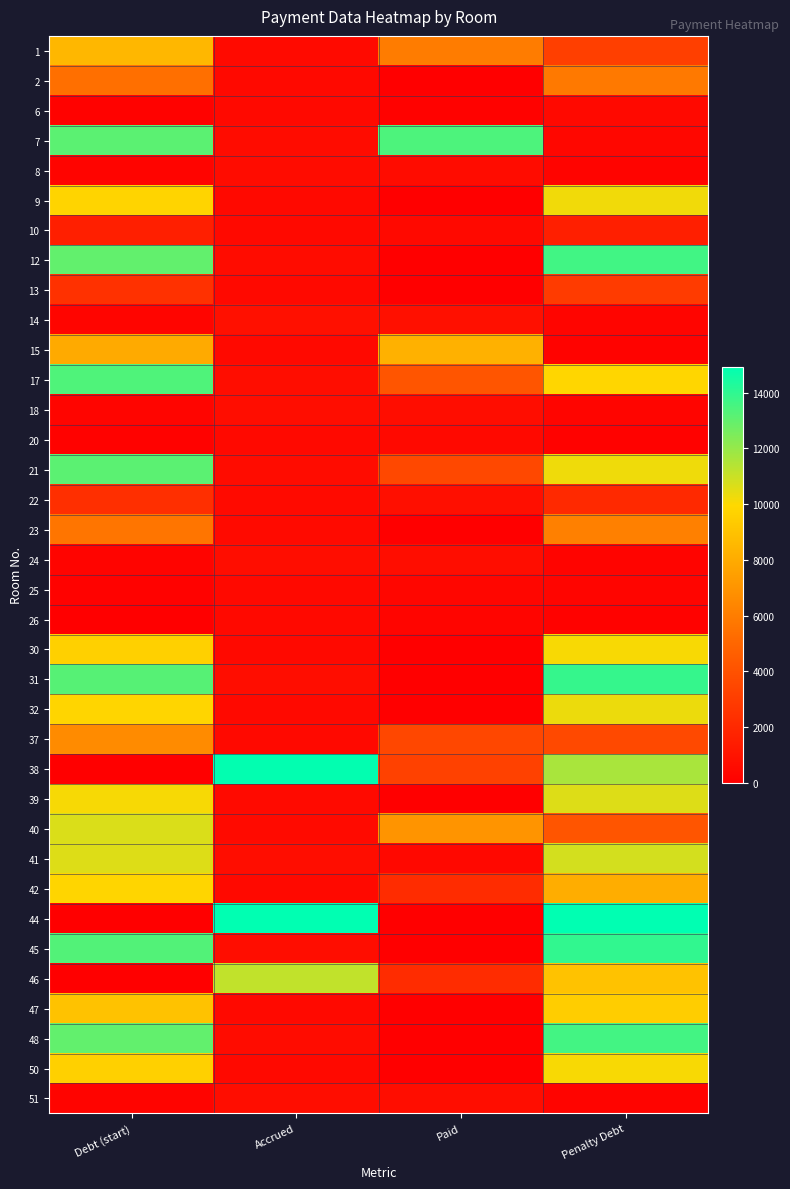

Reading right to left, extract all data points from this chart.

1: Penalty Debt=3101.5	Paid=5940.3	Accrued=512.5	Debt (start)=8529.3
2: Penalty Debt=5855.7	Paid=0.0	Accrued=479.3	Debt (start)=5376.4
6: Penalty Debt=471.9	Paid=157.3	Accrued=471.9	Debt (start)=157.3
7: Penalty Debt=398.7	Paid=13401.2	Accrued=641.5	Debt (start)=13158.3
8: Penalty Debt=258.7	Paid=641.5	Accrued=641.5	Debt (start)=258.7
9: Penalty Debt=10231.0	Paid=0.0	Accrued=475.6	Debt (start)=9755.3
10: Penalty Debt=1553.5	Paid=468.2	Accrued=468.2	Debt (start)=1553.5
12: Penalty Debt=13641.2	Paid=0.0	Accrued=634.2	Debt (start)=13007.0
13: Penalty Debt=2912.2	Paid=0.0	Accrued=479.3	Debt (start)=2432.8
14: Penalty Debt=271.6	Paid=814.8	Accrued=814.8	Debt (start)=271.6
15: Penalty Debt=186.2	Paid=8228.6	Accrued=471.9	Debt (start)=7942.9
17: Penalty Debt=9875.1	Paid=4162.6	Accrued=652.6	Debt (start)=13385.2
18: Penalty Debt=297.1	Paid=663.7	Accrued=663.7	Debt (start)=297.1
20: Penalty Debt=157.3	Paid=471.9	Accrued=471.9	Debt (start)=157.3
21: Penalty Debt=10268.7	Paid=3531.2	Accrued=641.5	Debt (start)=13158.3
22: Penalty Debt=2043.2	Paid=775.8	Accrued=508.8	Debt (start)=2310.1
23: Penalty Debt=6154.2	Paid=0.0	Accrued=519.9	Debt (start)=5634.3
24: Penalty Debt=221.2	Paid=663.7	Accrued=663.7	Debt (start)=221.2
25: Penalty Debt=294.9	Paid=344.1	Accrued=479.3	Debt (start)=159.8
26: Penalty Debt=156.1	Paid=312.2	Accrued=468.2	Debt (start)=0.0
30: Penalty Debt=10072.3	Paid=0.0	Accrued=468.2	Debt (start)=9604.1
31: Penalty Debt=13879.3	Paid=0.0	Accrued=645.2	Debt (start)=13234.1
32: Penalty Debt=10310.2	Paid=0.0	Accrued=479.3	Debt (start)=9830.9
37: Penalty Debt=3609.1	Paid=3492.3	Accrued=483.0	Debt (start)=6618.4
38: Penalty Debt=11640.6	Paid=3218.5	Accrued=14859.1	Debt (start)=0.0
39: Penalty Debt=10613.6	Paid=0.0	Accrued=508.8	Debt (start)=10104.8
40: Penalty Debt=4170.4	Paid=7012.3	Accrued=519.9	Debt (start)=10662.8
41: Penalty Debt=10814.1	Paid=435.1	Accrued=652.6	Debt (start)=10596.6
42: Penalty Debt=8105.8	Paid=2204.4	Accrued=479.3	Debt (start)=9830.9
44: Penalty Debt=14938.4	Paid=0.0	Accrued=14938.4	Debt (start)=0.0
45: Penalty Debt=13958.3	Paid=0.0	Accrued=648.9	Debt (start)=13309.4
46: Penalty Debt=8984.4	Paid=2176.7	Accrued=11161.2	Debt (start)=0.0
47: Penalty Debt=9456.9	Paid=0.0	Accrued=475.6	Debt (start)=8981.2
48: Penalty Debt=13617.0	Paid=0.0	Accrued=630.5	Debt (start)=12986.5
50: Penalty Debt=10072.3	Paid=0.0	Accrued=468.2	Debt (start)=9604.1
51: Penalty Debt=216.3	Paid=648.9	Accrued=648.9	Debt (start)=216.3